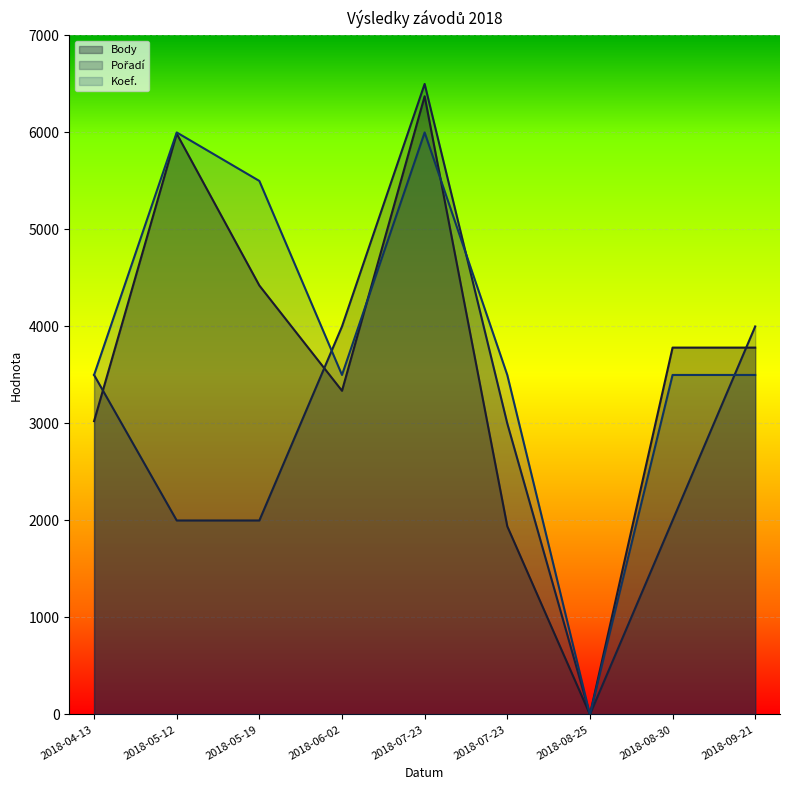

Between 2018-06-02 and 2018-09-21, which is larger?

2018-09-21